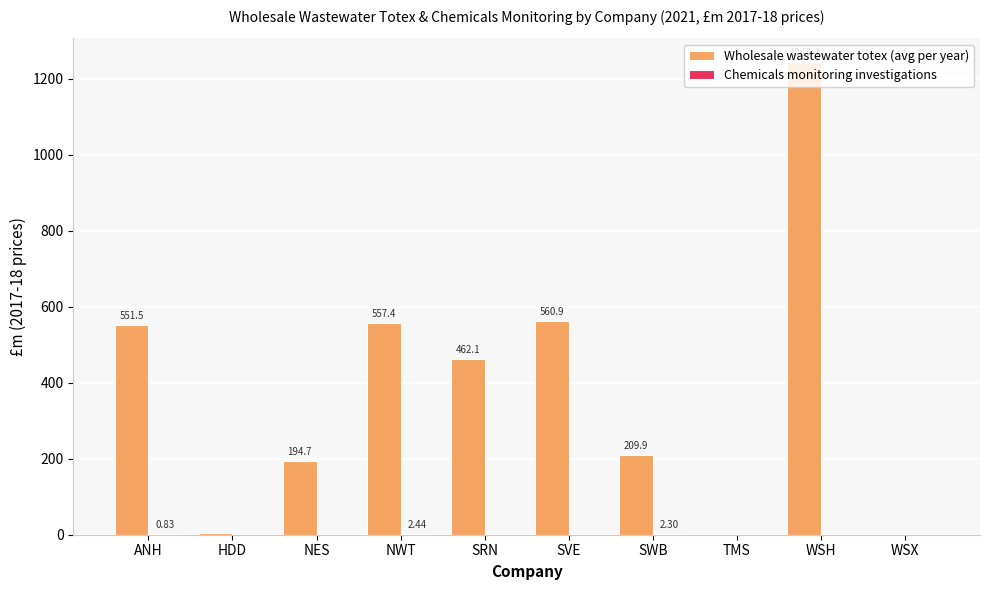

Between SVE and TMS, which series saw the biggest shift?

Wholesale wastewater totex (avg per year)